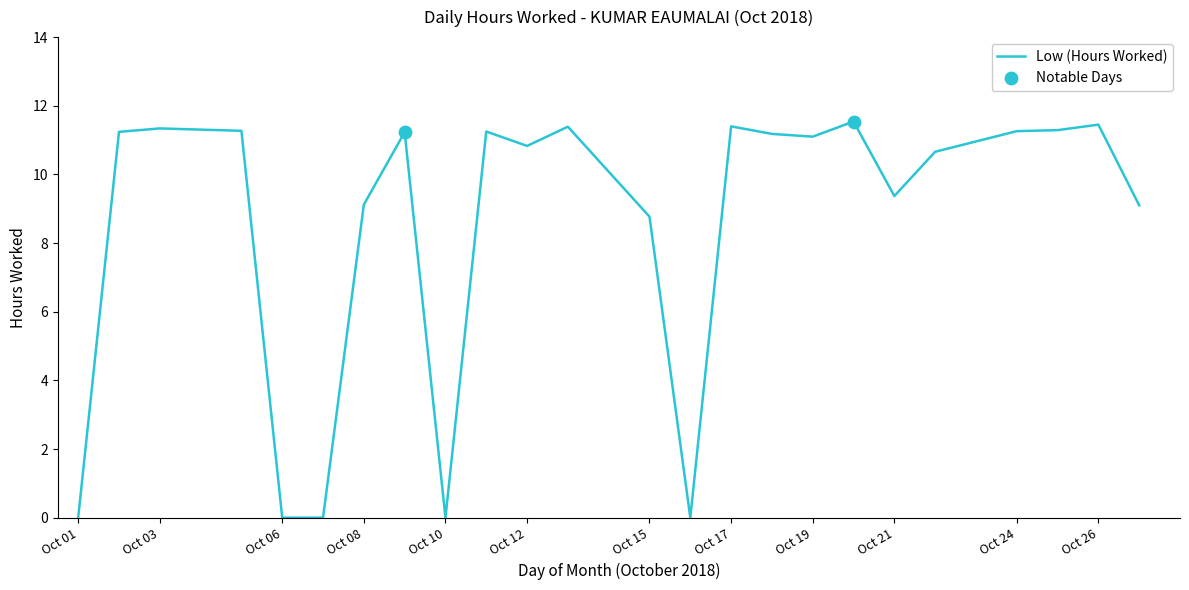

What is the difference between the maximum and minimum values?

11.5